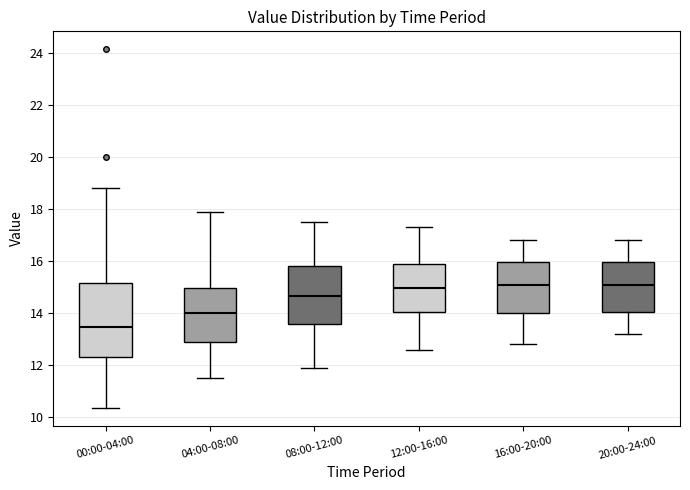

Where is the upper edge of the box for 16:00-20:00 on the y-axis? The values are not printed on the chart, so give them approximately, as read against the axis.

16.0